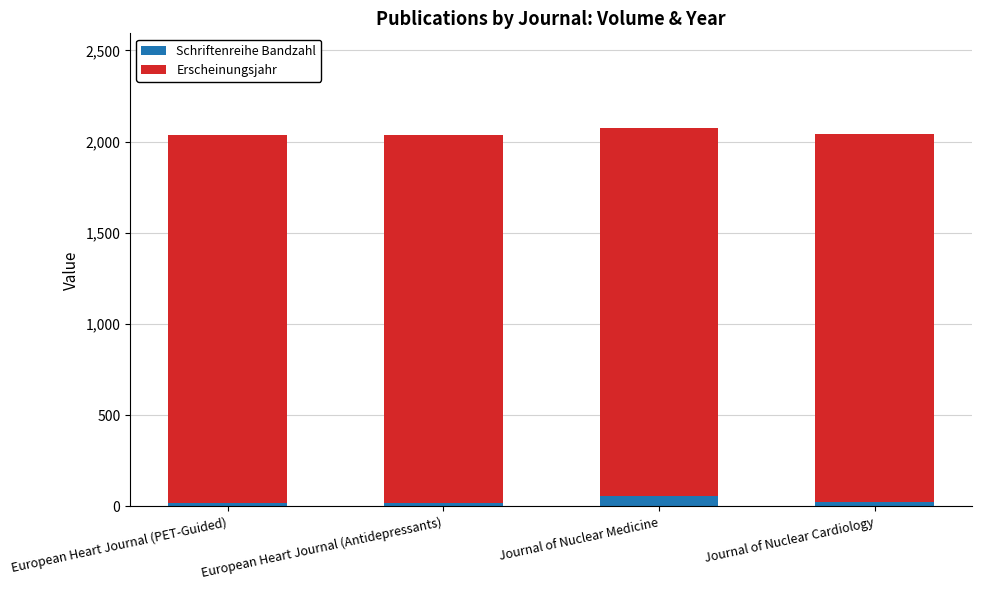

What is the average value of the Schriftenreihe Bandzahl series?

30